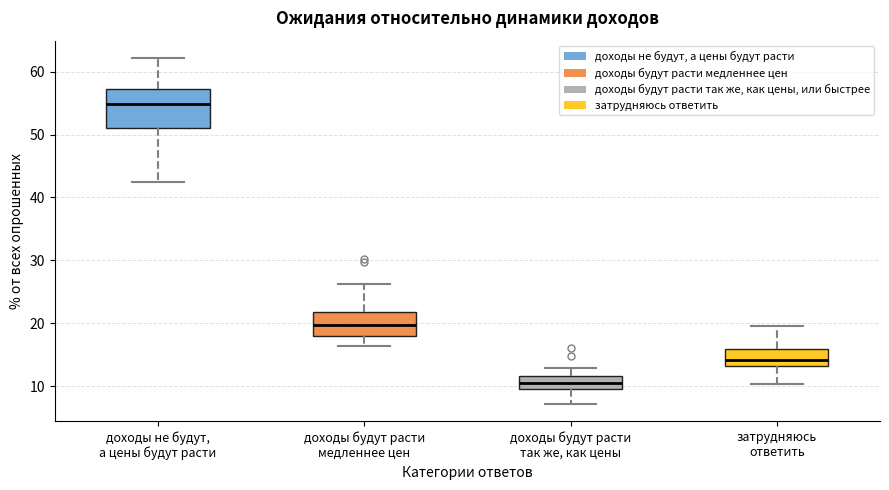

Which box is the tallest, from its lower edge to its upper edge?

доходы не будут, а цены будут расти